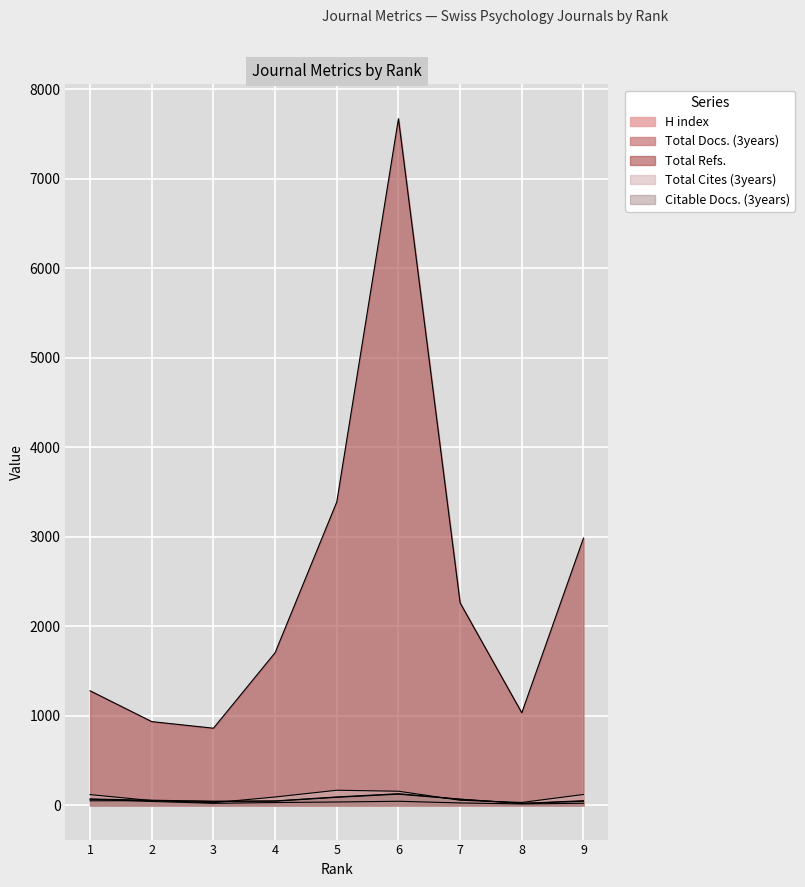

Which series ends up on top after the final intersection of Total Cites (3years) and Citable Docs. (3years)?

Total Cites (3years)